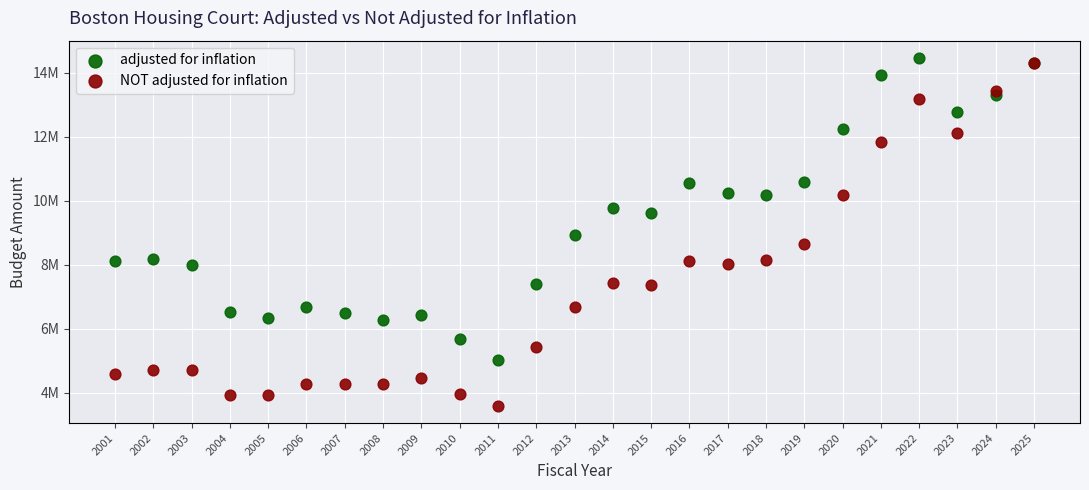

What are all the series names shown in the legend?

adjusted for inflation, NOT adjusted for inflation